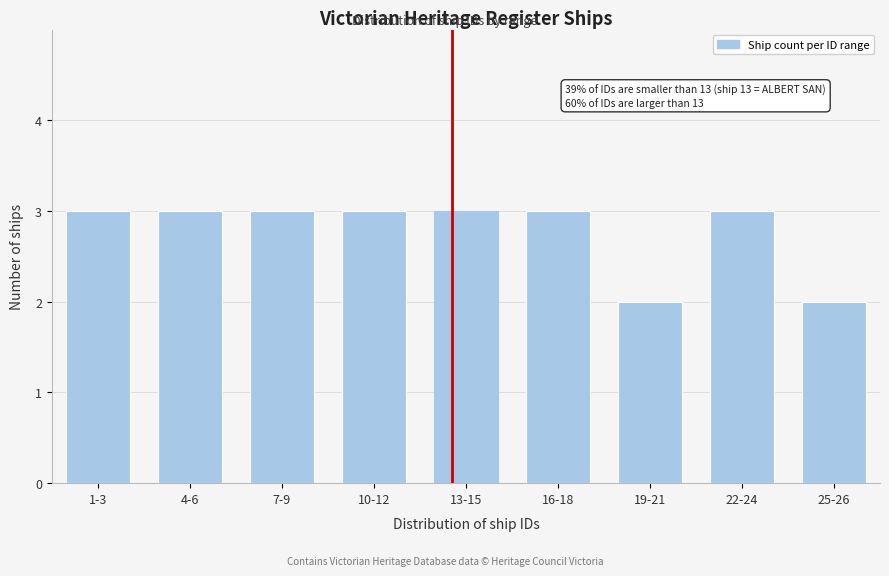

Reading right to left, list all the values displayed in this chart.

2	3	2	3	3	3	3	3	3